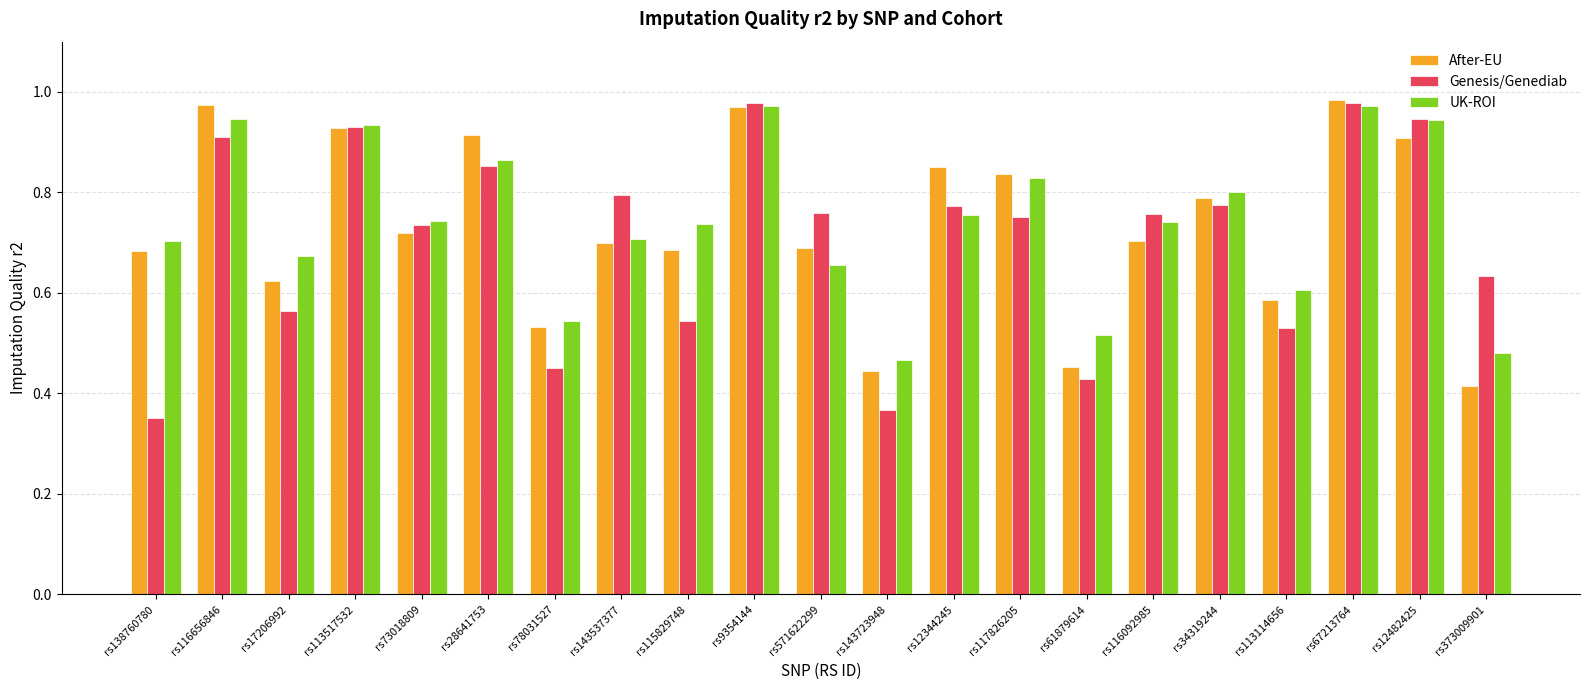

Is it true that UK-ROI equals 1.3 at rs117826205?

False